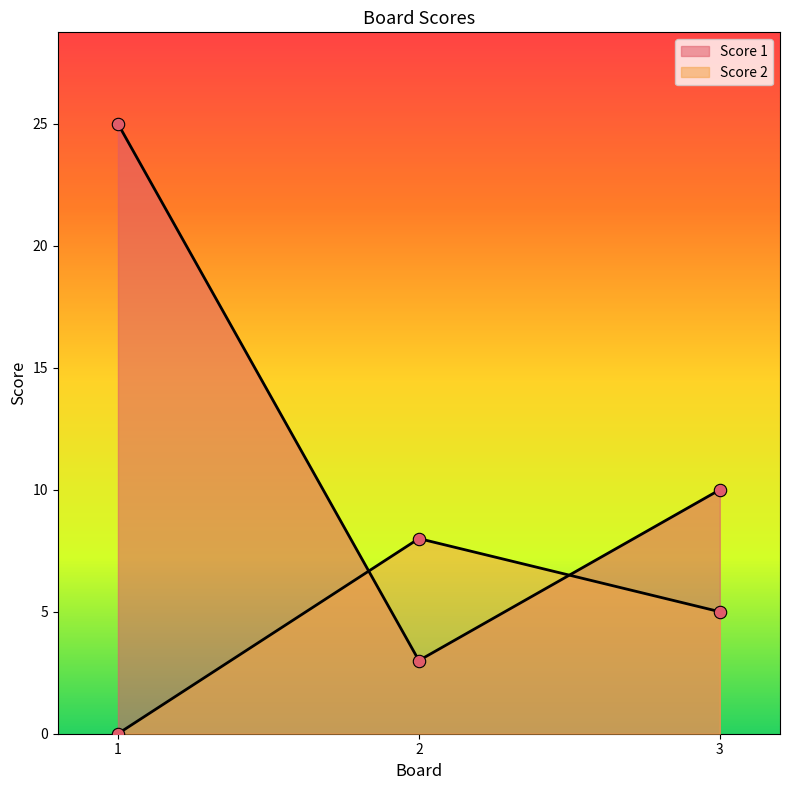

What is the total value across all series at 2?

11